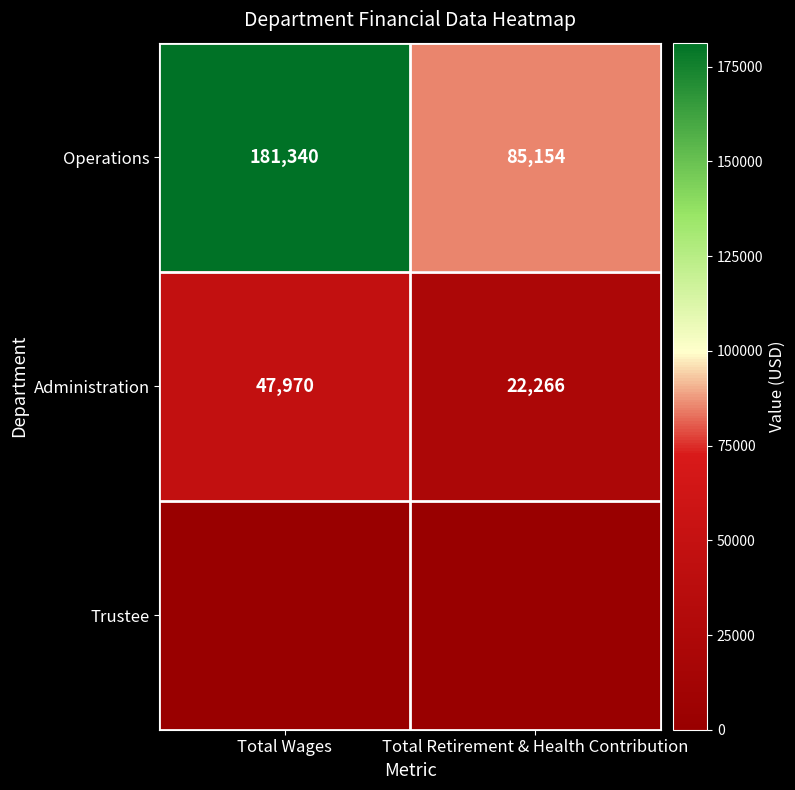

The Administration series shows 47970 at Total Wages. True or false?

True